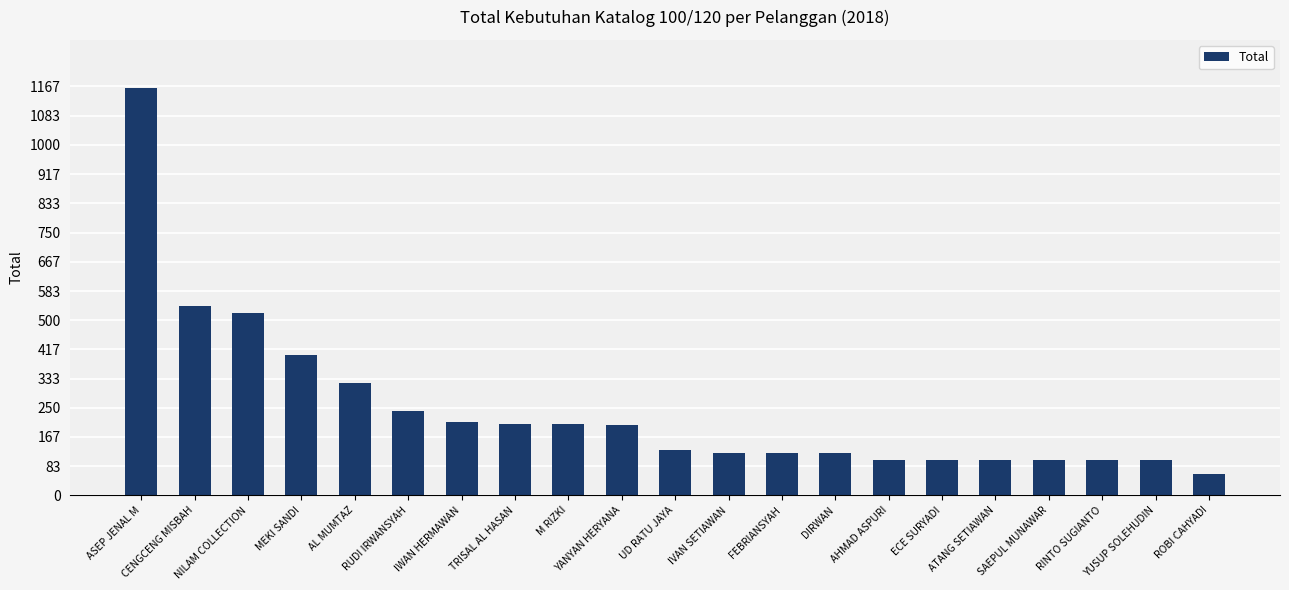

Which label corresponds to the smallest value in the chart?

ROBI CAHYADI